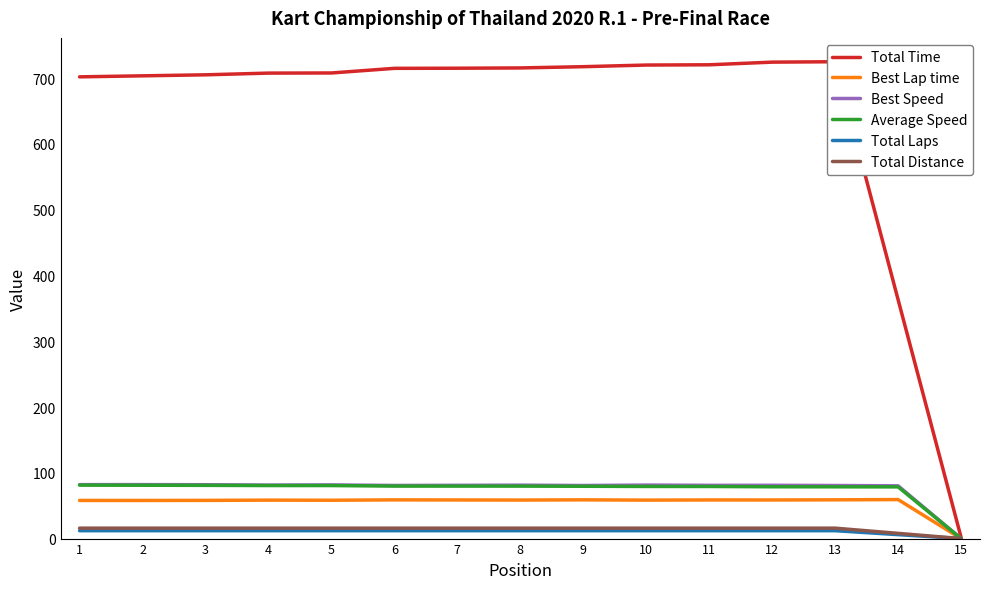

Is the value of Best Speed at 4 greater than the value of Total Time at 6?

No